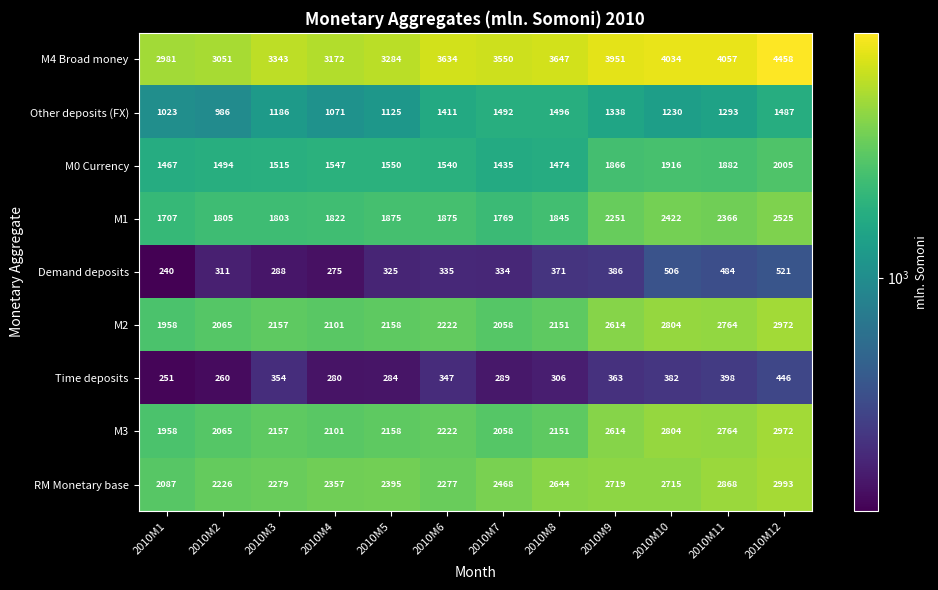

The value of M4 Broad money at 2010M10 is 4034. True or false?

True